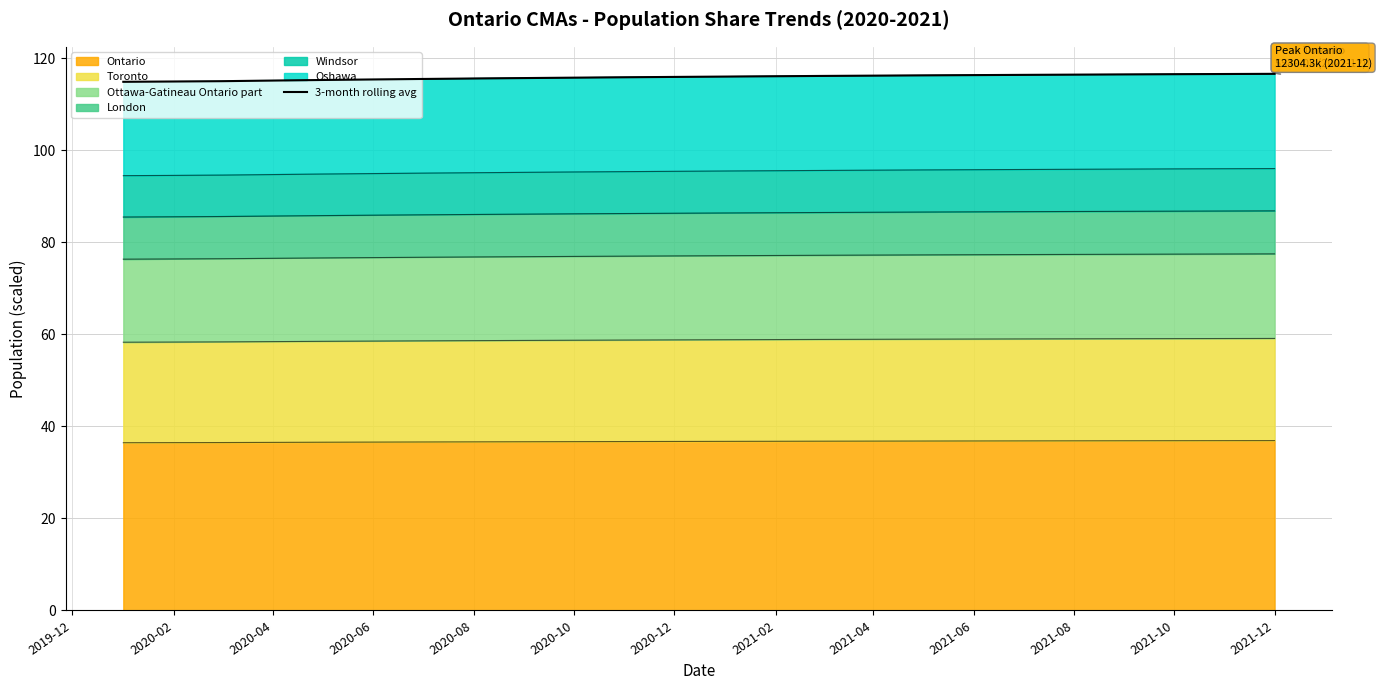

How many lines are shown in the chart?

1